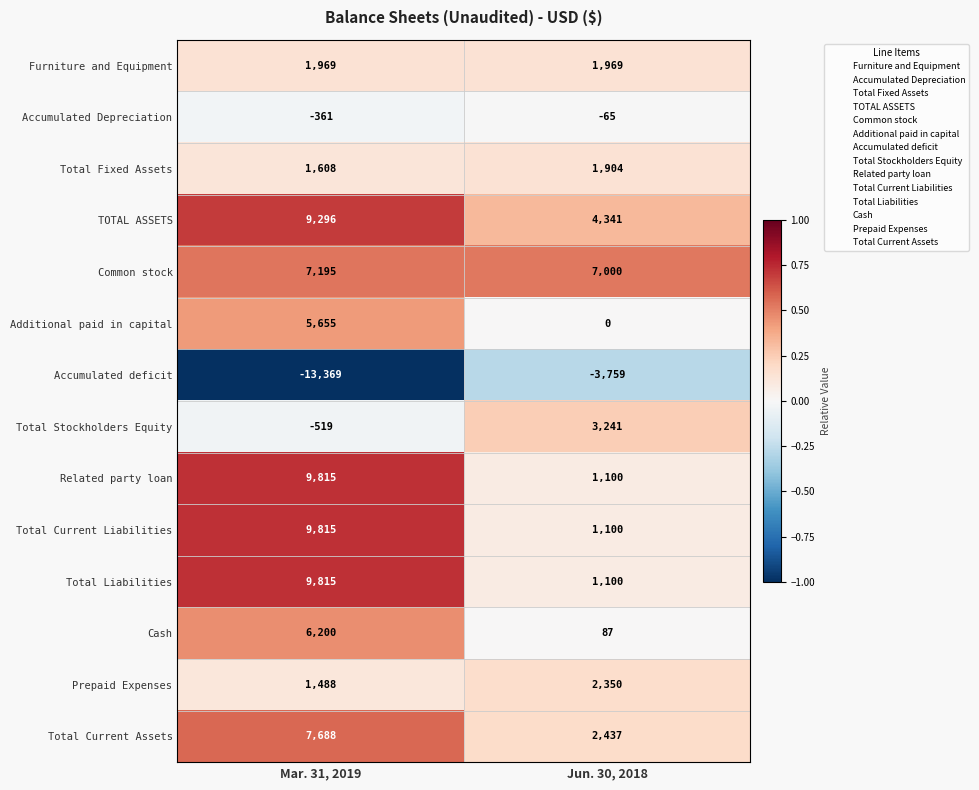

At which category is the sum across all series the highest?

Mar. 31, 2019